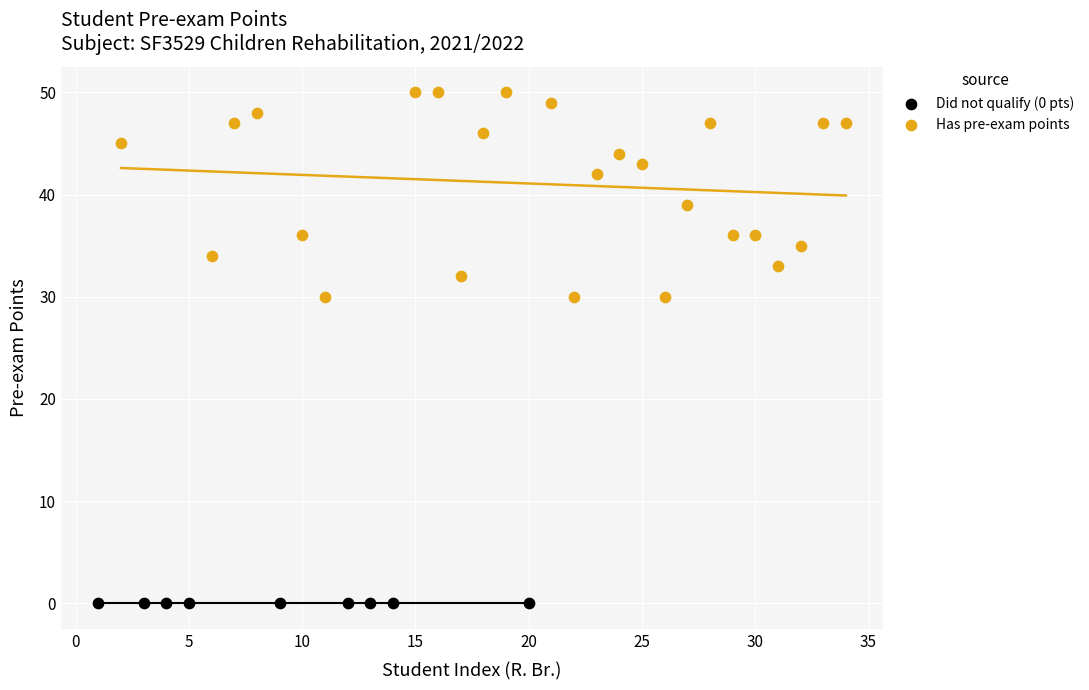

What are all the series names shown in the legend?

Did not qualify (0 pts), Has pre-exam points